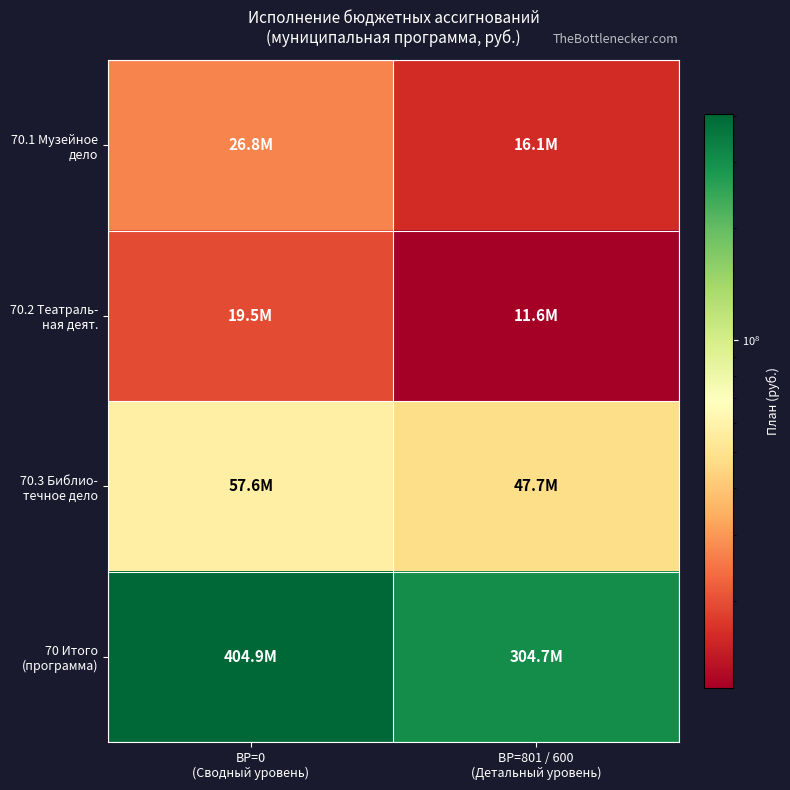

How many data points does each series have?

2